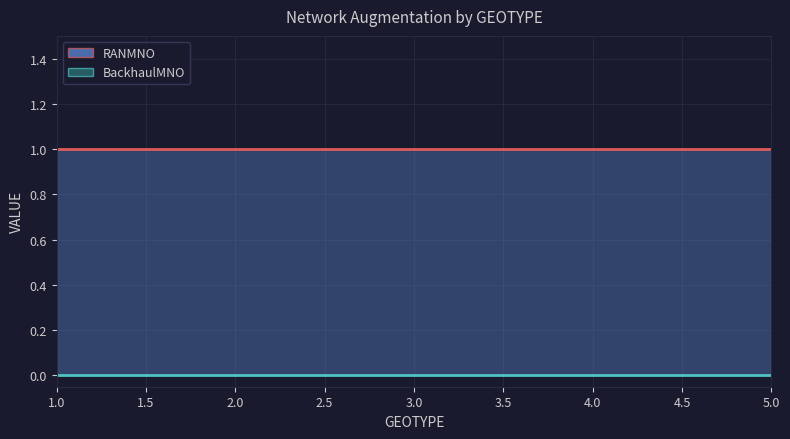

What is the average value of the RANMNO series?

1